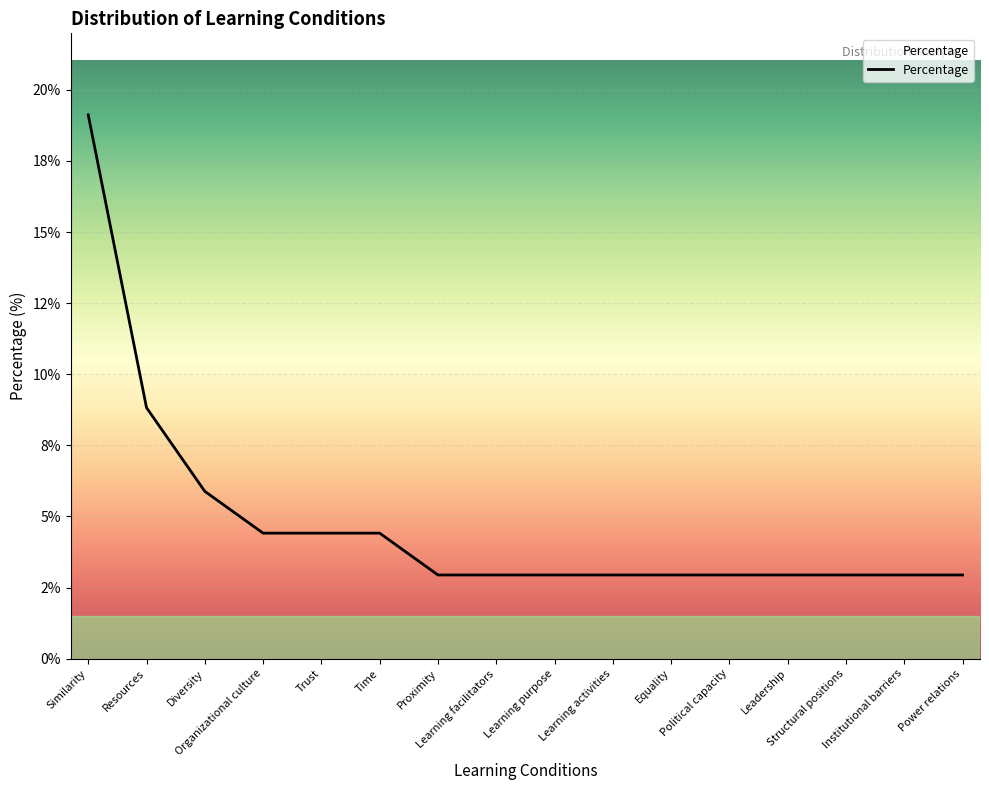

List the labels in order of value, smallest first.

Proximity, Learning facilitators, Learning purpose, Learning activities, Equality, Political capacity, Leadership, Structural positions, Institutional barriers, Power relations, Organizational culture, Trust, Time, Diversity, Resources, Similarity